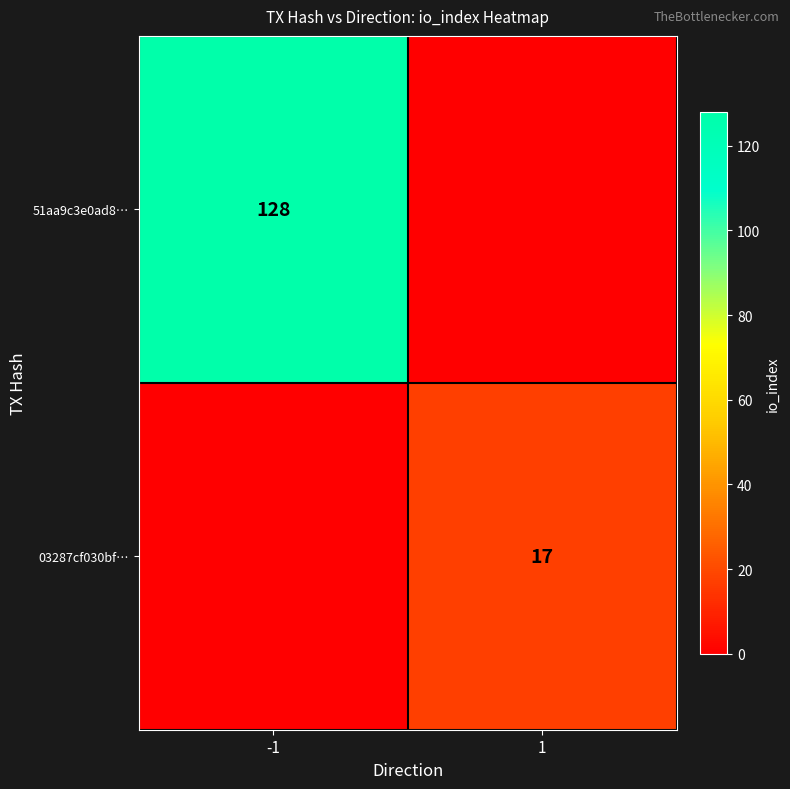

True or false: 03287cf030bf… has a value of 24 at 1.

False